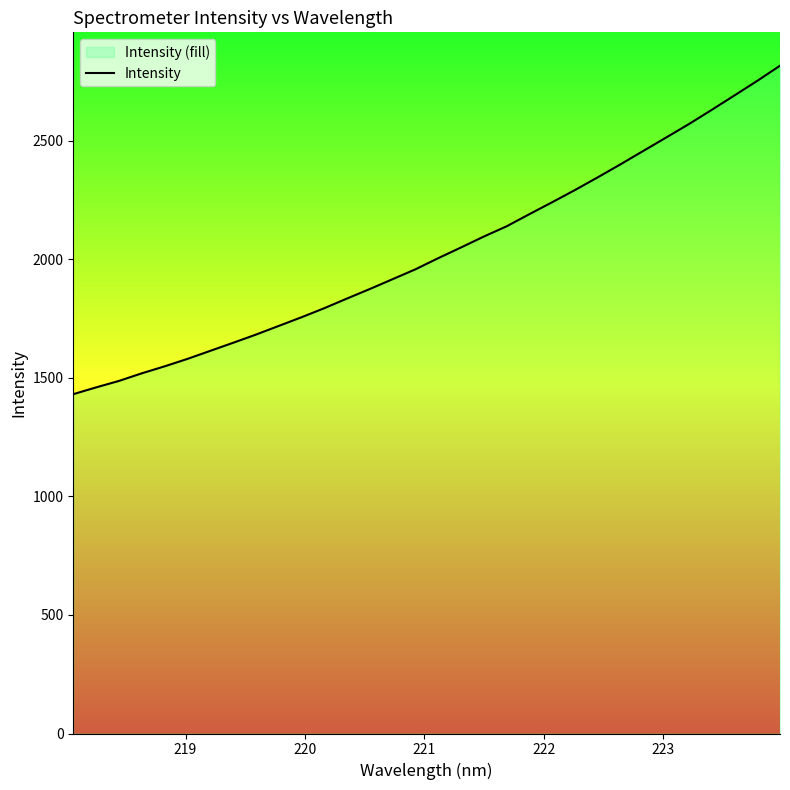

Reading left to right, extract all data points from this chart.

1431.1	1459.7	1486.9	1519.0	1548.5	1579.8	1613.8	1647.7	1682.2	1718.8	1755.4	1793.7	1834.6	1874.8	1916.2	1957.8	2004.8	2050.0	2096.0	2139.2	2190.5	2240.8	2292.2	2345.8	2400.8	2457.2	2513.6	2570.3	2630.1	2691.1	2752.4	2816.4